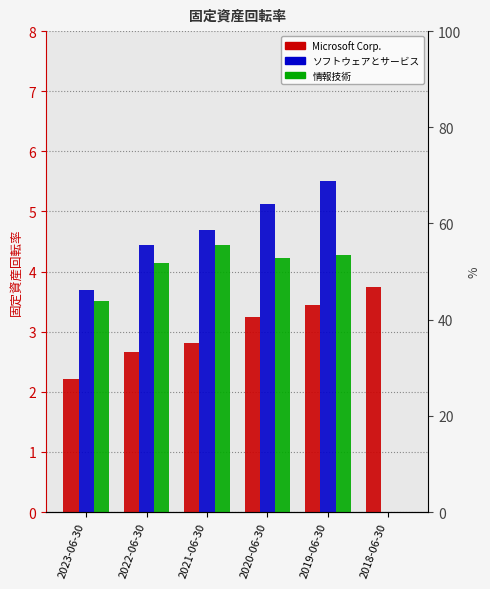

What position from the right is 2018-06-30?

1